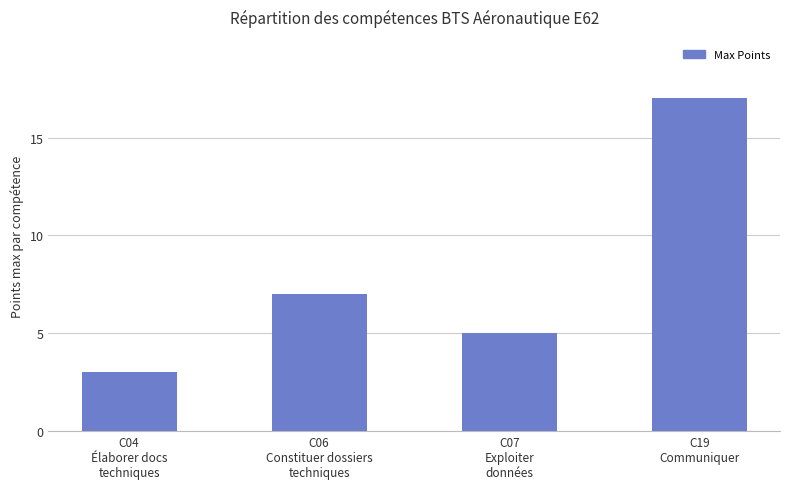

Reading right to left, transcribe all the data shown in this chart.

17	5	7	3